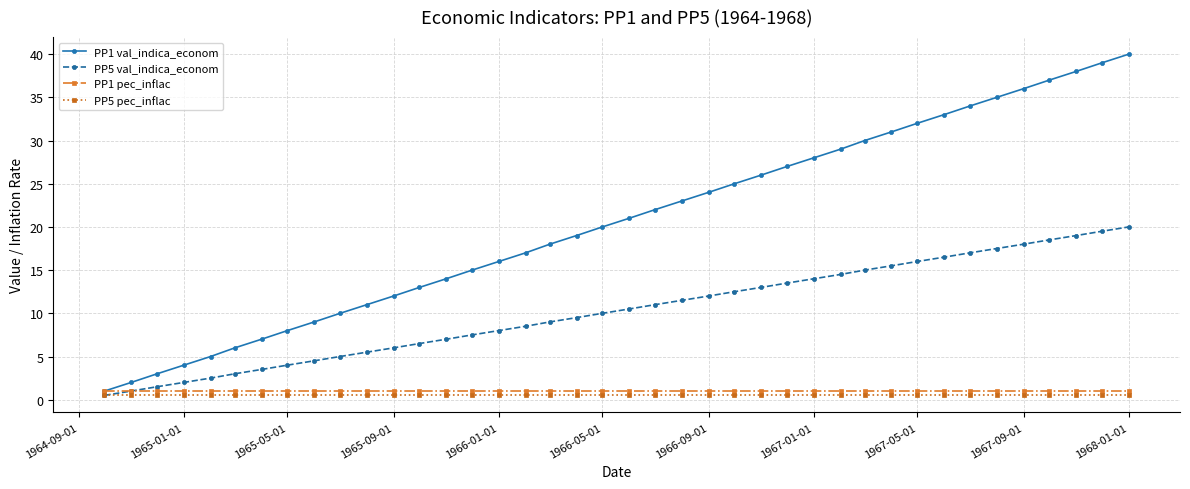

Which series has the largest total across all categories?

PP1 val_indica_econom